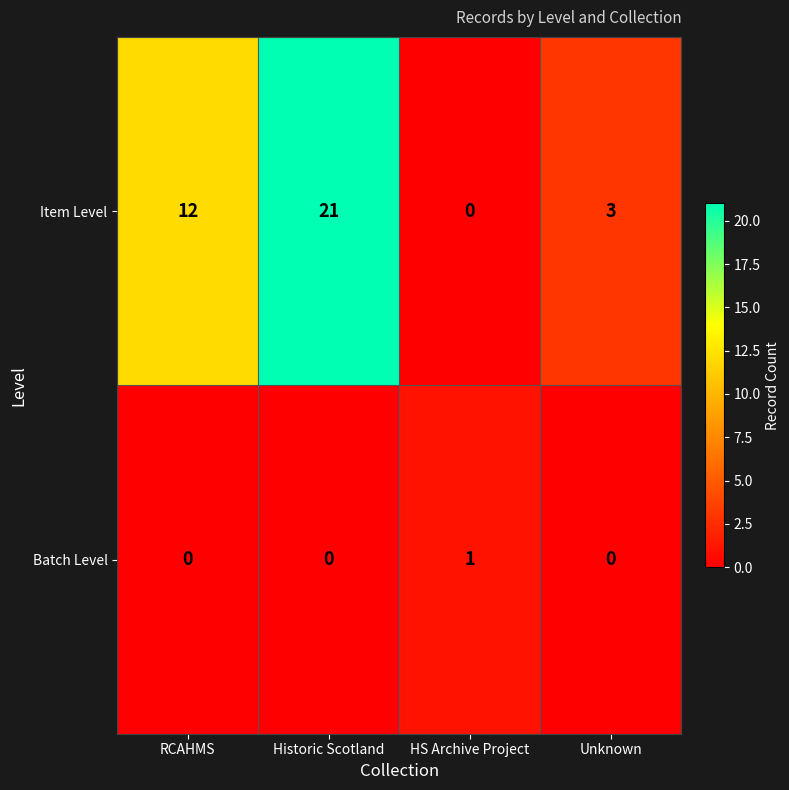

Which label corresponds to the largest value in the chart?

Historic Scotland